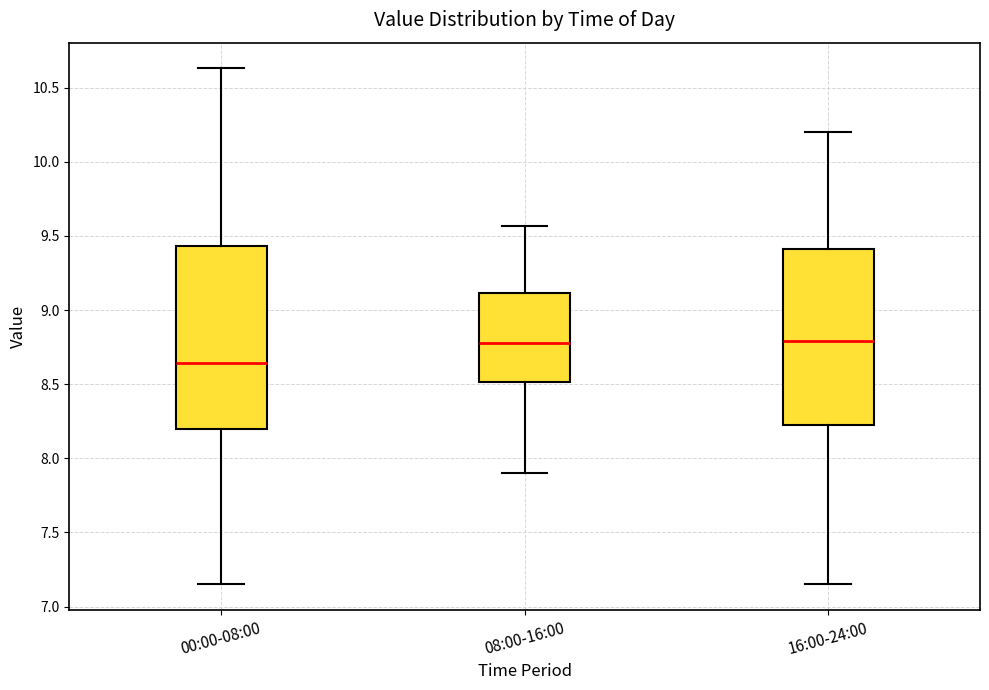

Reading left to right, transcribe this box plot: for each box, give where its median line is, the range the box spans, and where its two whiskers end, as read against the y-axis. The values are not printed on the chart, so give them approximately, as read against the axis.

00:00-08:00: median 8.65, box 8.20 to 9.45, whiskers 7.15 to 10.65
08:00-16:00: median 8.80, box 8.50 to 9.10, whiskers 7.90 to 9.55
16:00-24:00: median 8.80, box 8.20 to 9.40, whiskers 7.15 to 10.20